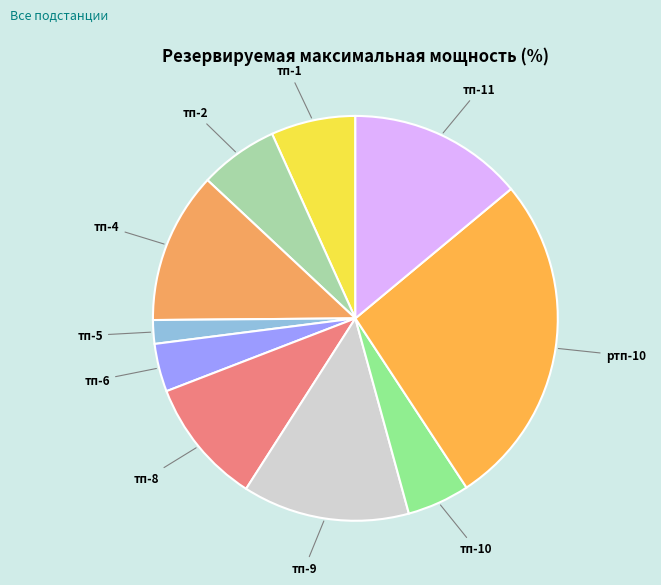

Does any single category account for the majority?

No